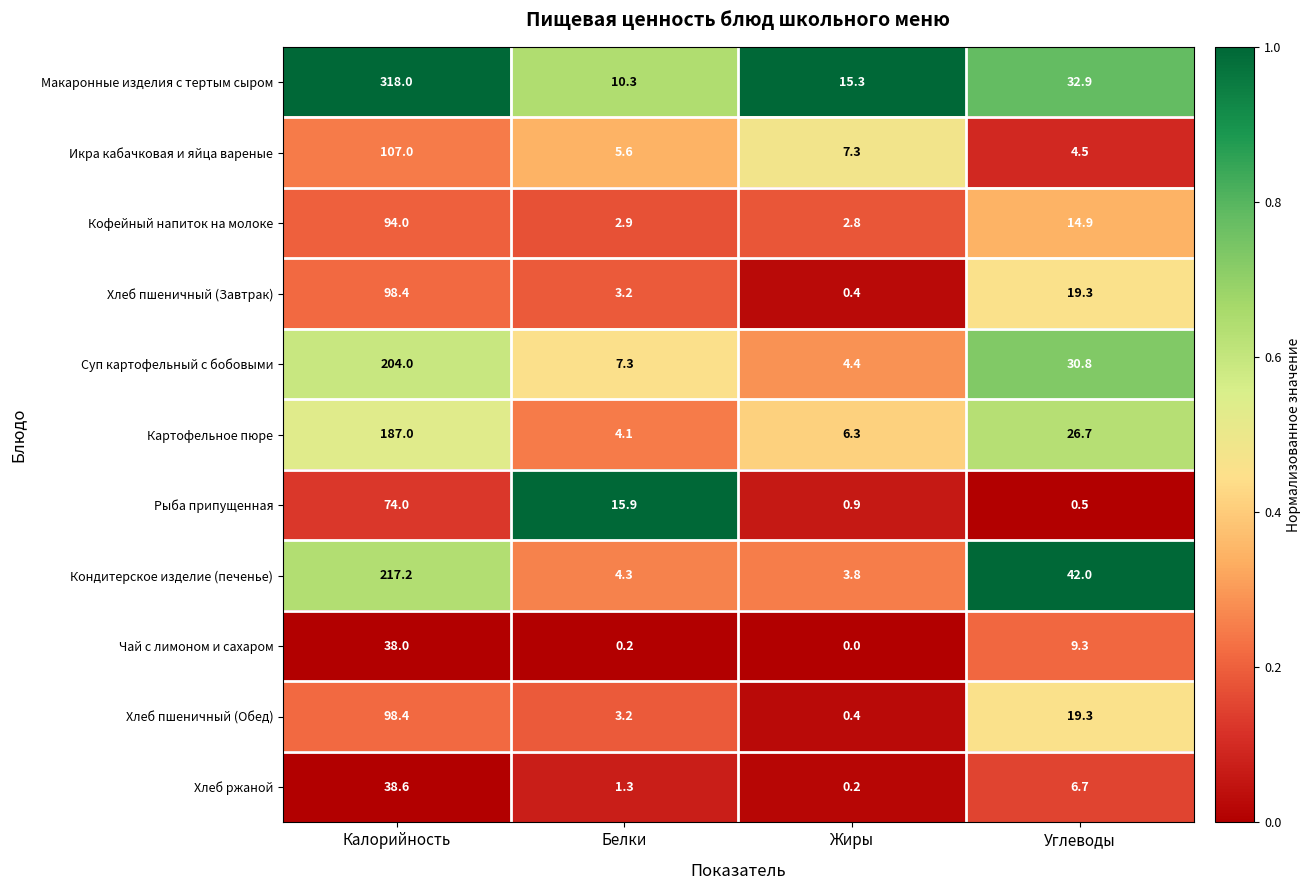

Read the Хлеб пшеничный (Обед) value at Углеводы.

19.3